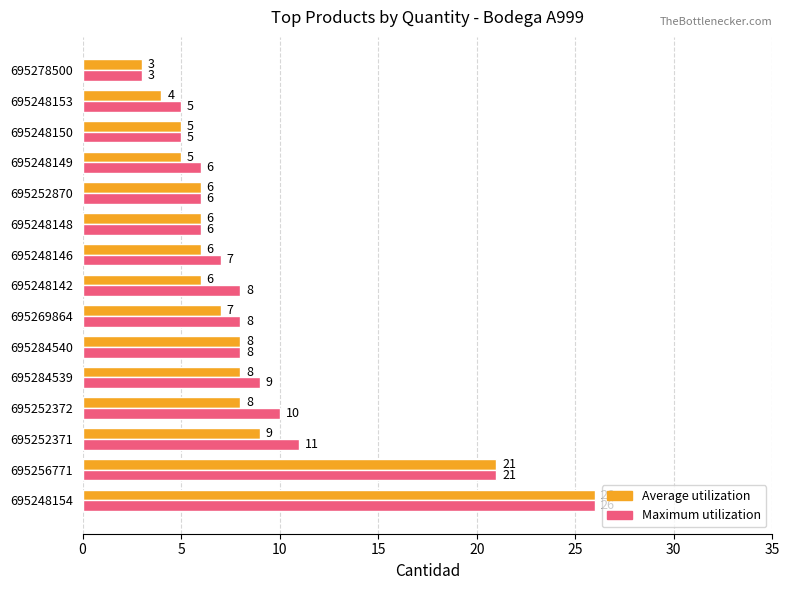

Between 695248148 and 695248153, which series saw the biggest shift?

Average utilization